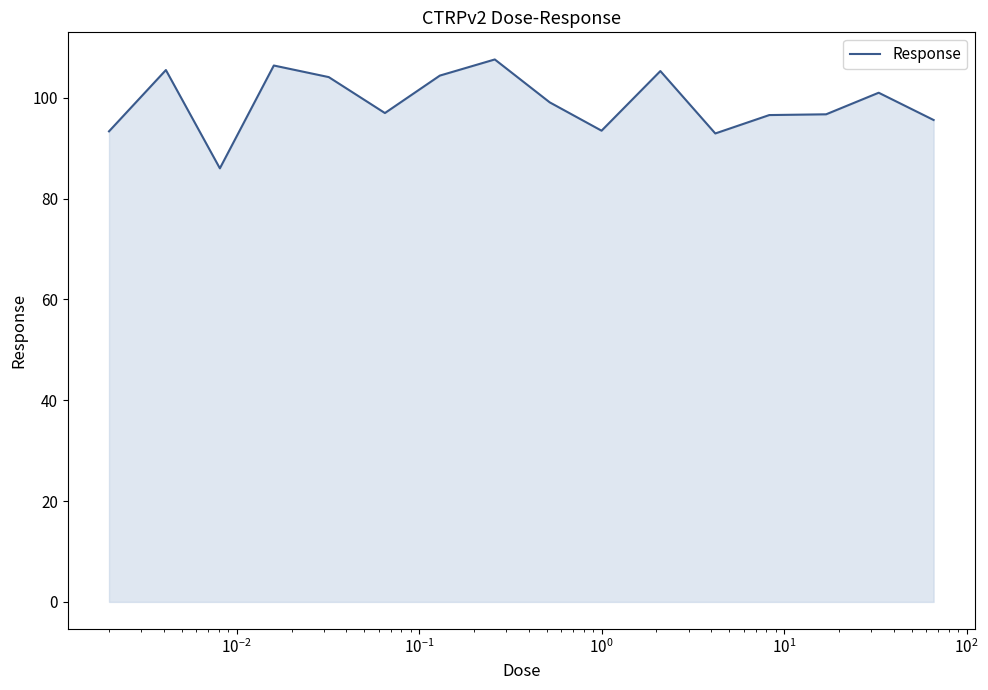

What is the maximum value shown in the chart?

107.6